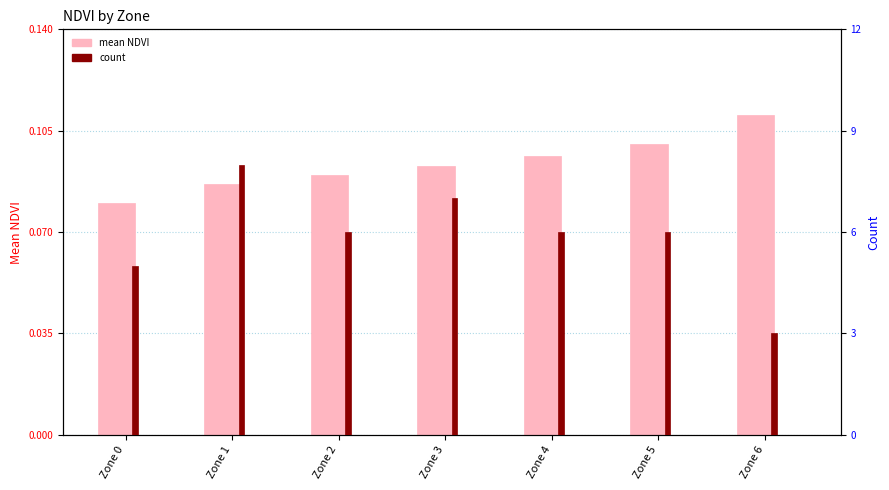

Rank the series at Zone 0 from lowest to highest value.

mean NDVI, count